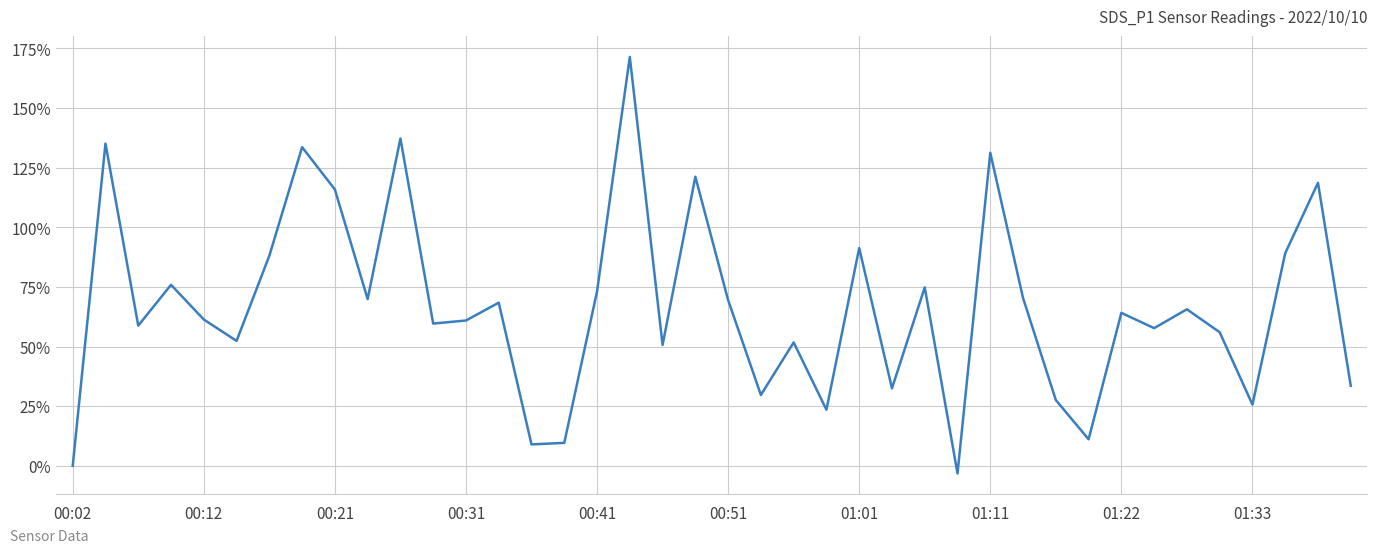

What is the difference between the maximum and minimum values?

174.6